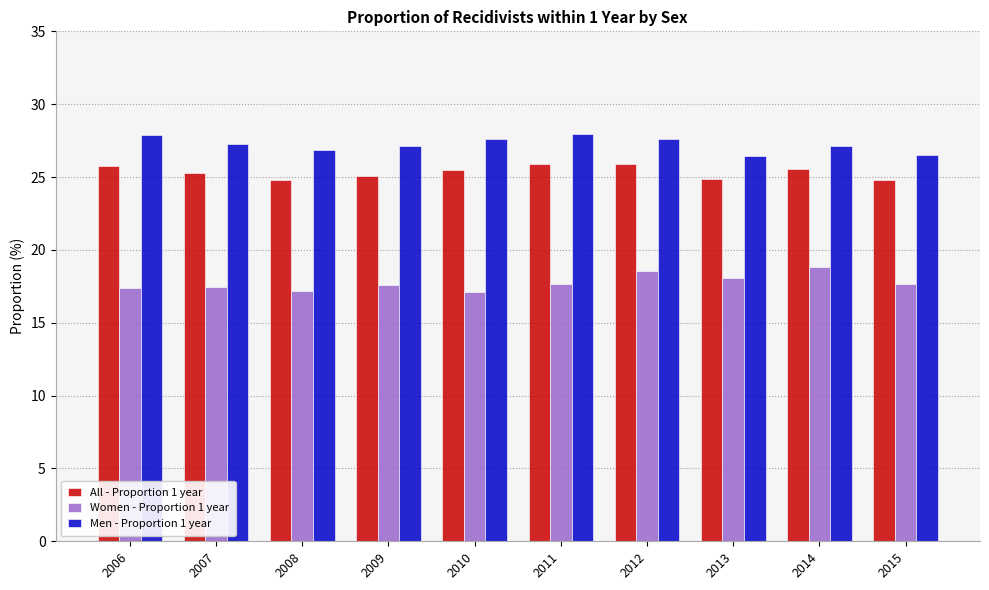

At which label does All - Proportion 1 year first exceed 25?

2006